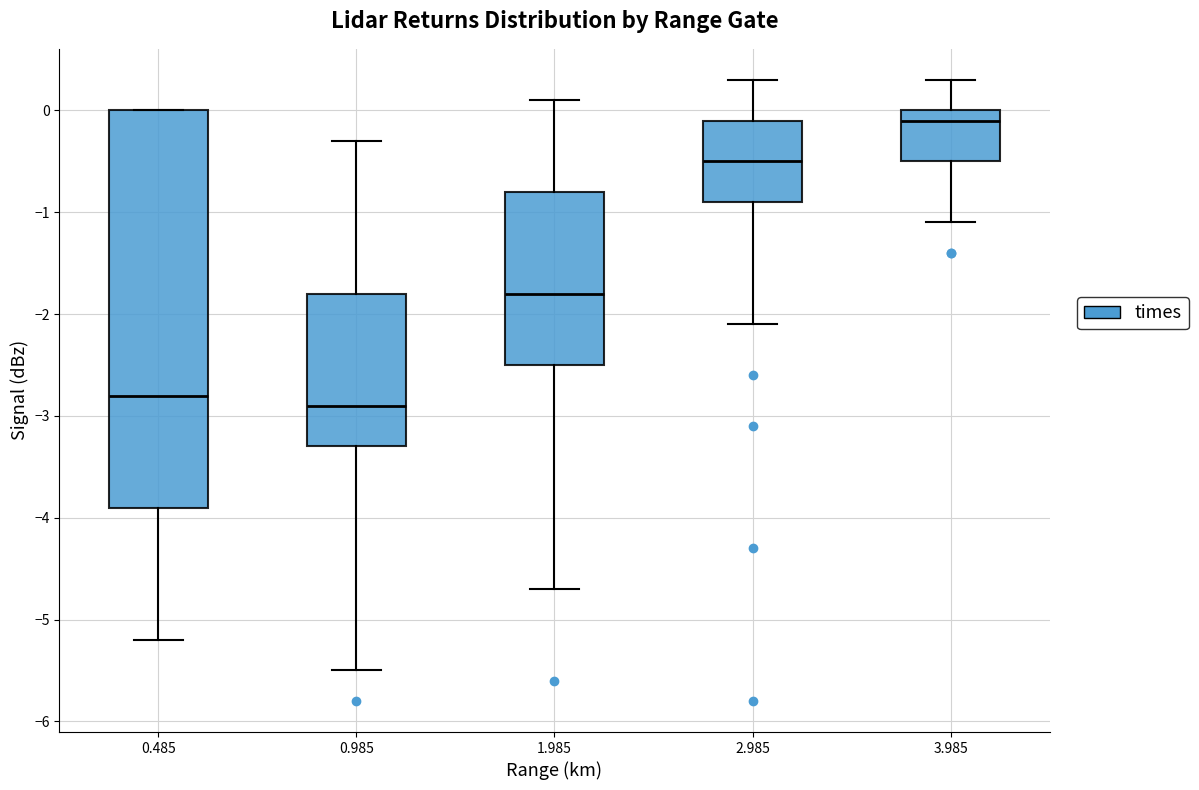

Reading left to right, read every box against the y-axis: the position of its median line, the range the box covers, and the ends of its whiskers. The values are not printed on the chart, so give them approximately, as read against the axis.

0.485: median -2.8, box -3.9 to 0.0, whiskers -5.2 to 0.0
0.985: median -2.9, box -3.3 to -1.8, whiskers -5.5 to -0.3
1.985: median -1.8, box -2.5 to -0.8, whiskers -4.7 to 0.1
2.985: median -0.5, box -0.9 to -0.1, whiskers -2.1 to 0.3
3.985: median -0.1, box -0.5 to 0.0, whiskers -1.1 to 0.3